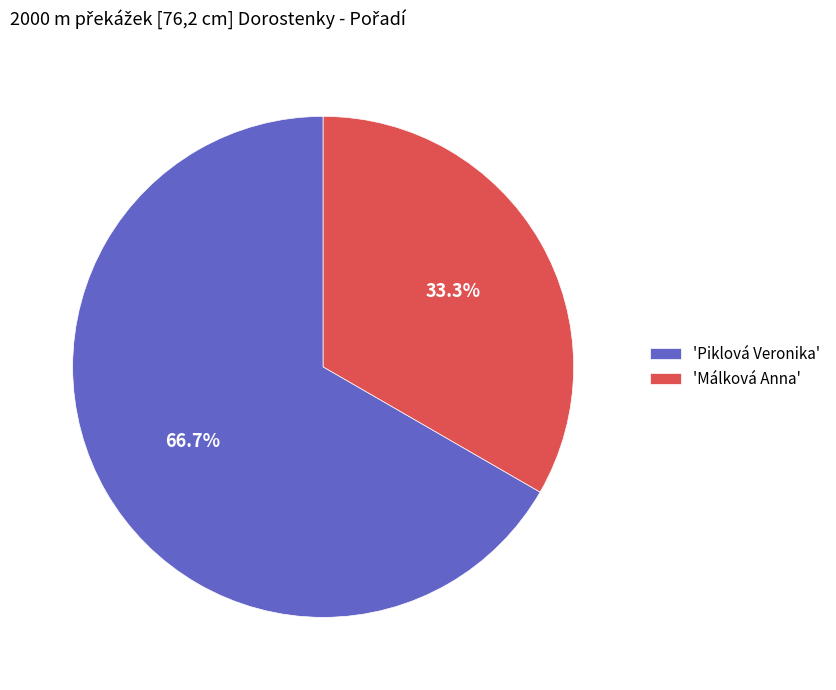

Rank the categories by value from highest to lowest.

'Piklová Veronika', 'Málková Anna'